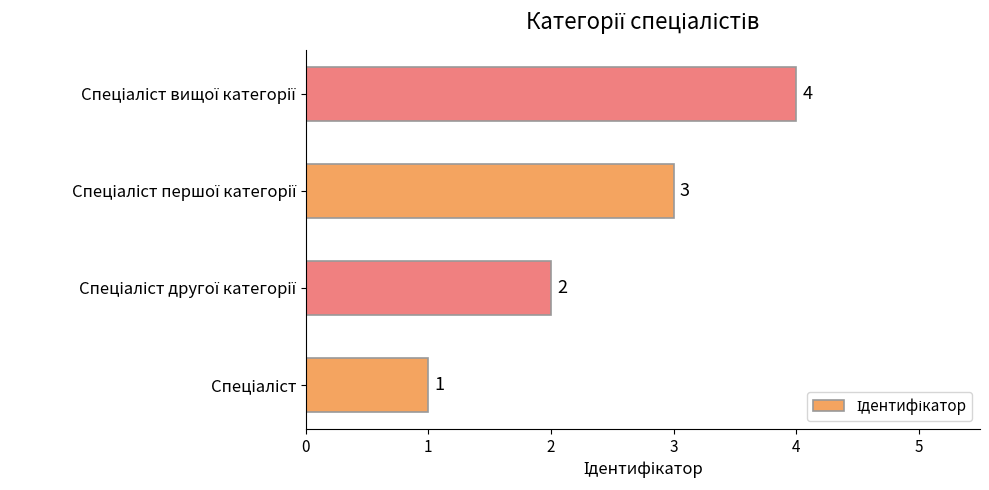

How many values are between 2 and 4?

3